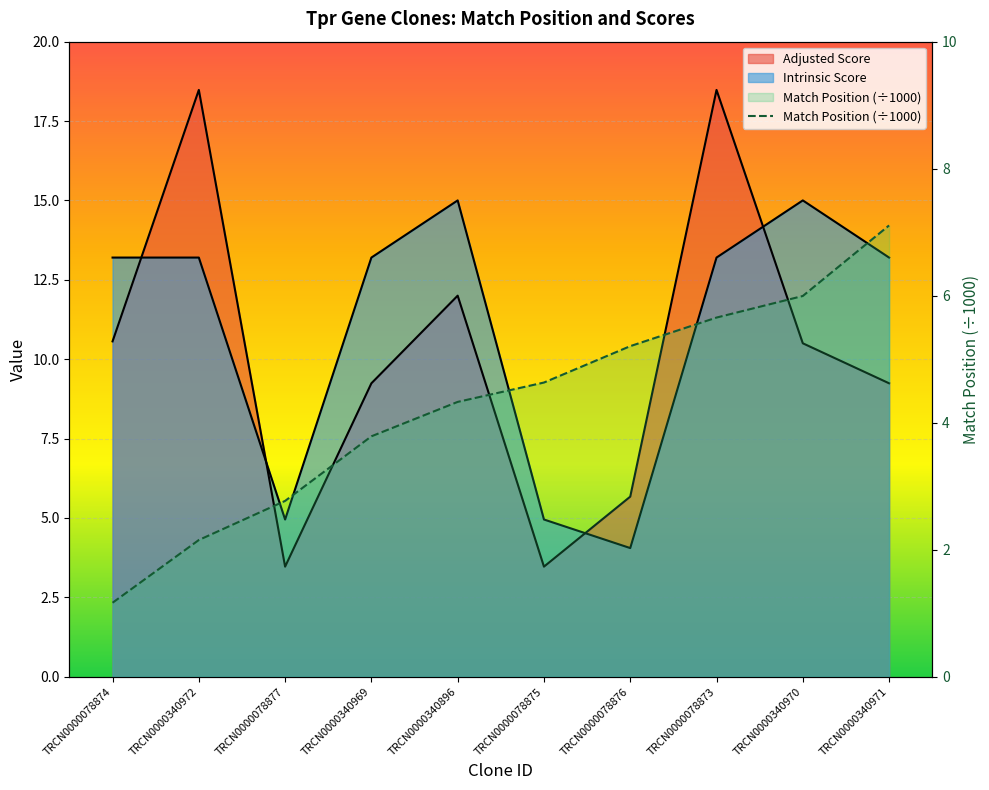

True or false: the data has more than 1 interior local peaks.

False